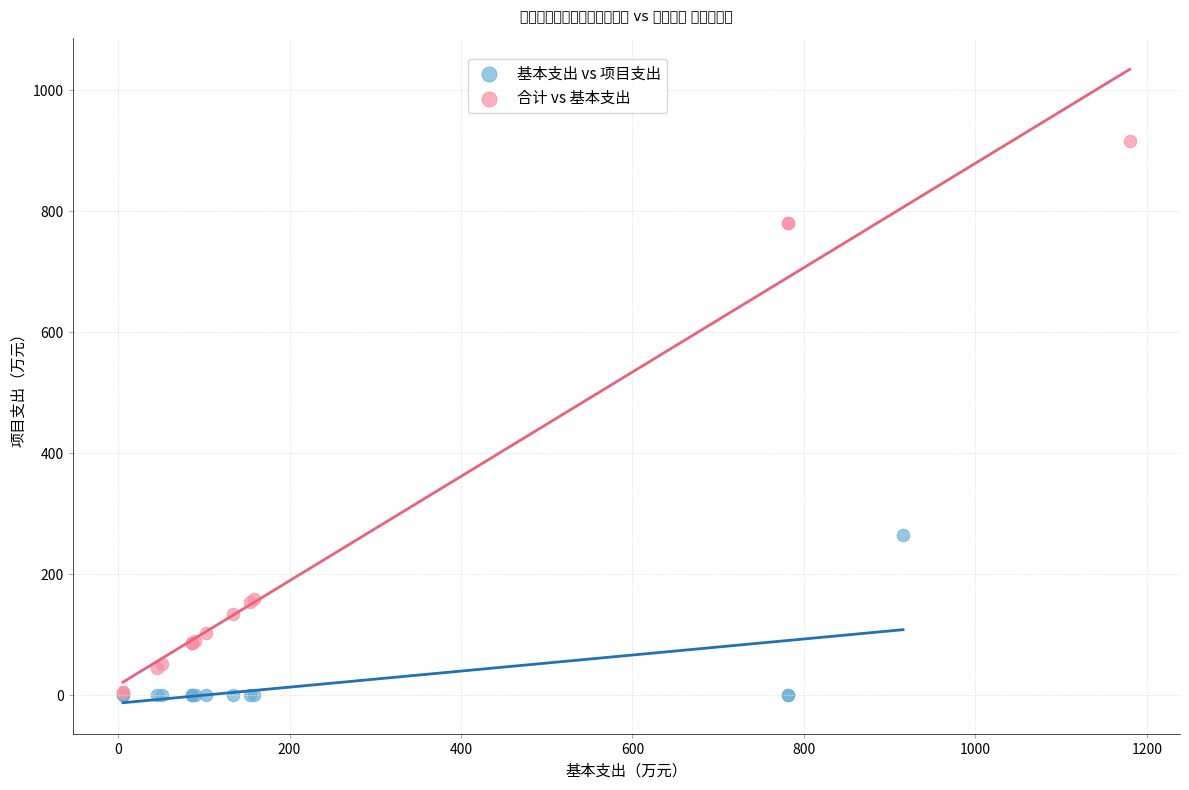

What are all the series names shown in the legend?

基本支出 vs 项目支出, 合计 vs 基本支出